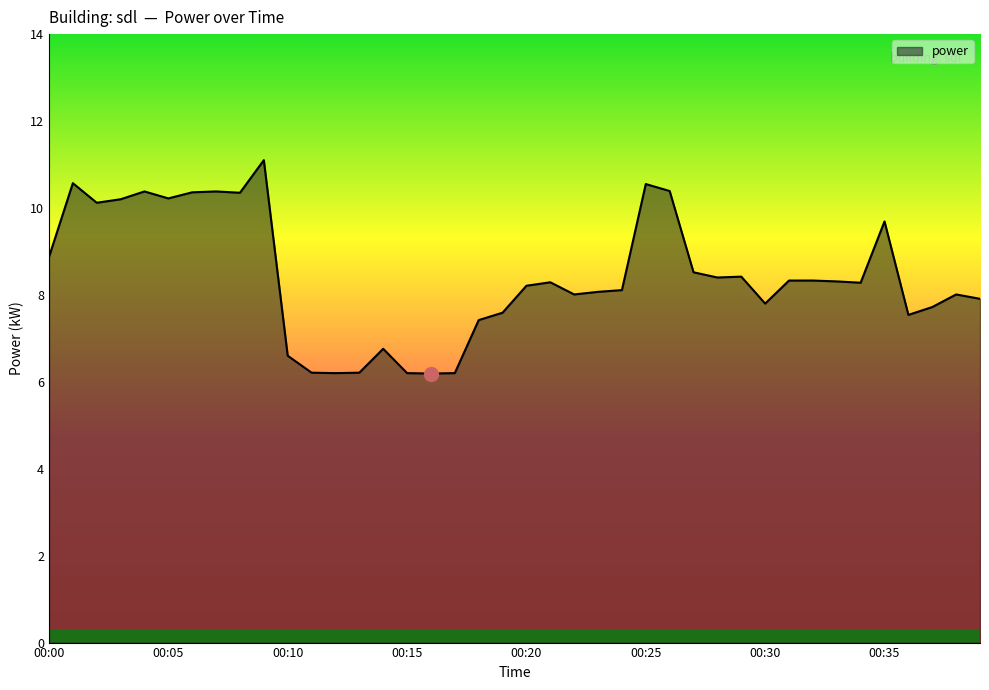

What is the difference between the maximum and minimum values?

4.9